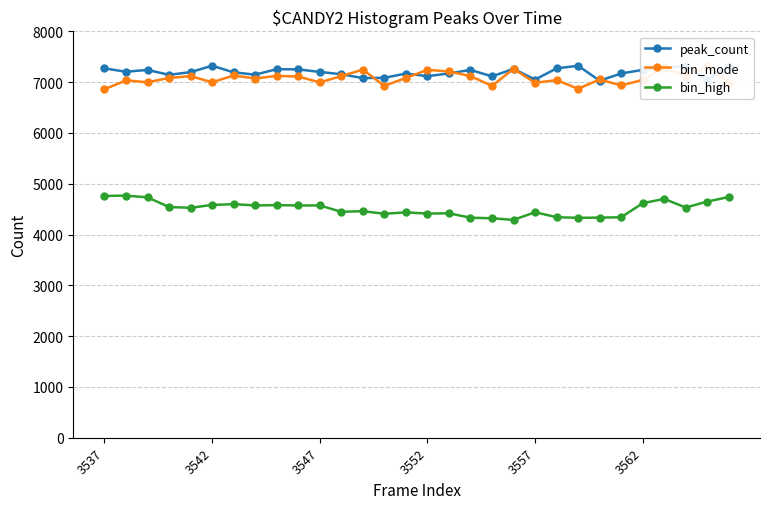

How many categories are shown in the chart?

30